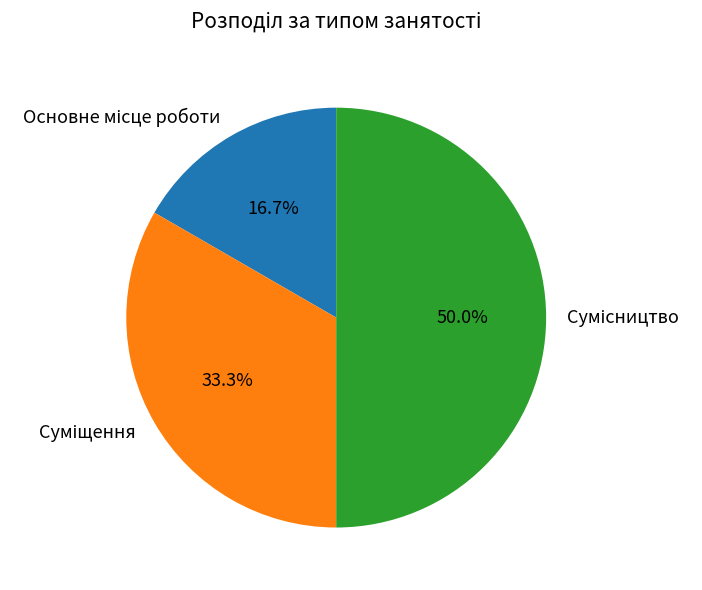

To the nearest percent, what percentage of the pie is Сумісництво?

50%